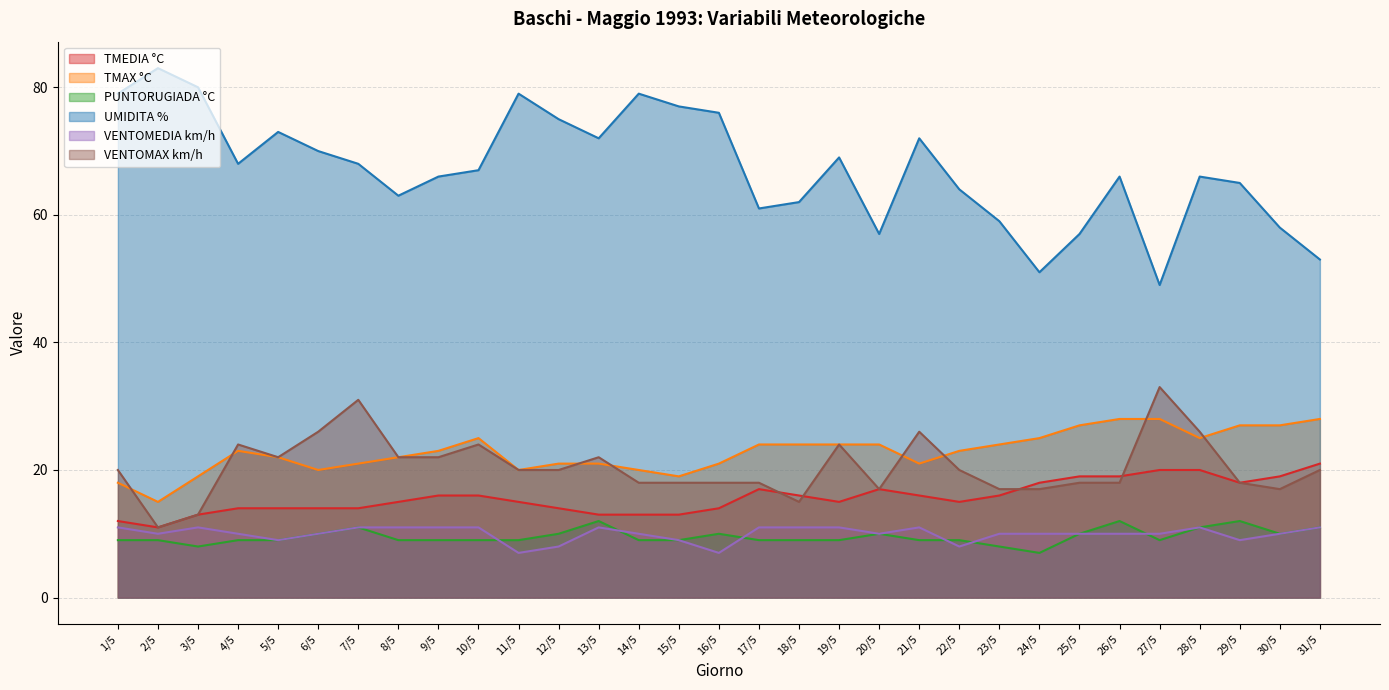

What are all the series names shown in the legend?

TMEDIA °C, TMAX °C, PUNTORUGIADA °C, UMIDITA %, VENTOMEDIA km/h, VENTOMAX km/h